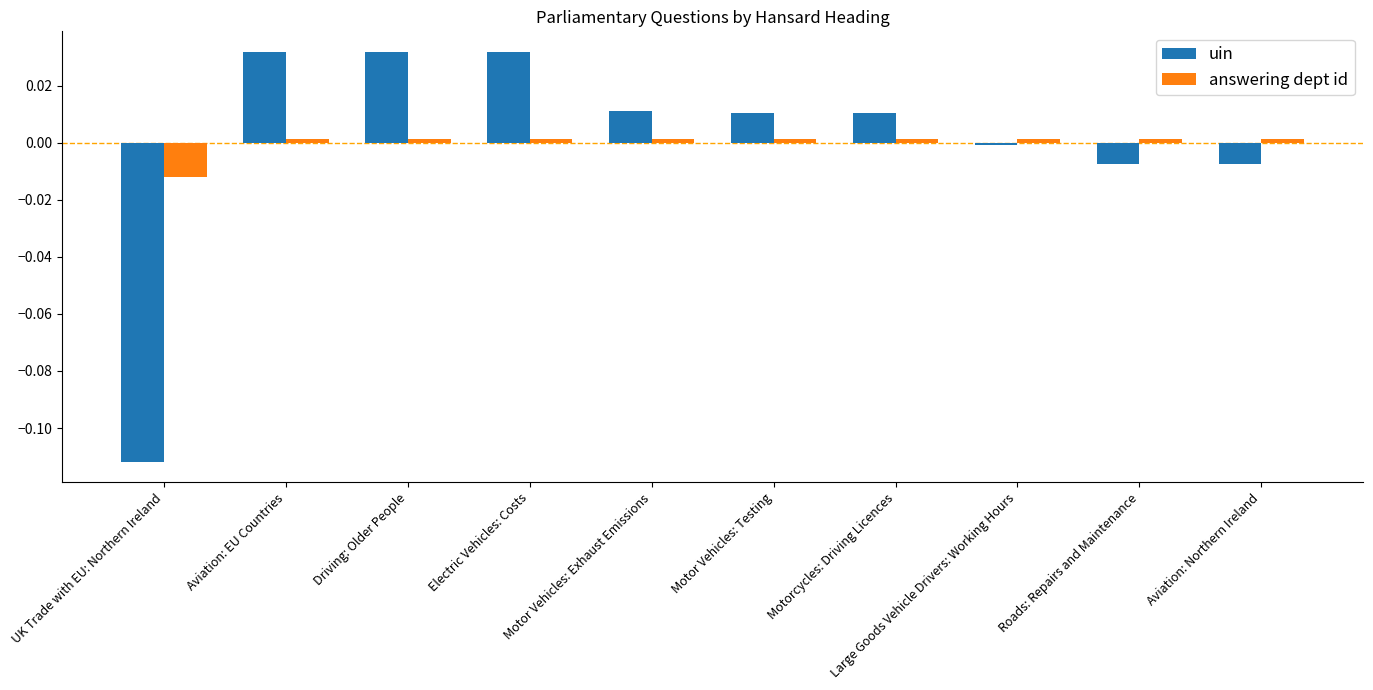

What is the label of the 7th bar from the left?

Motorcycles: Driving Licences